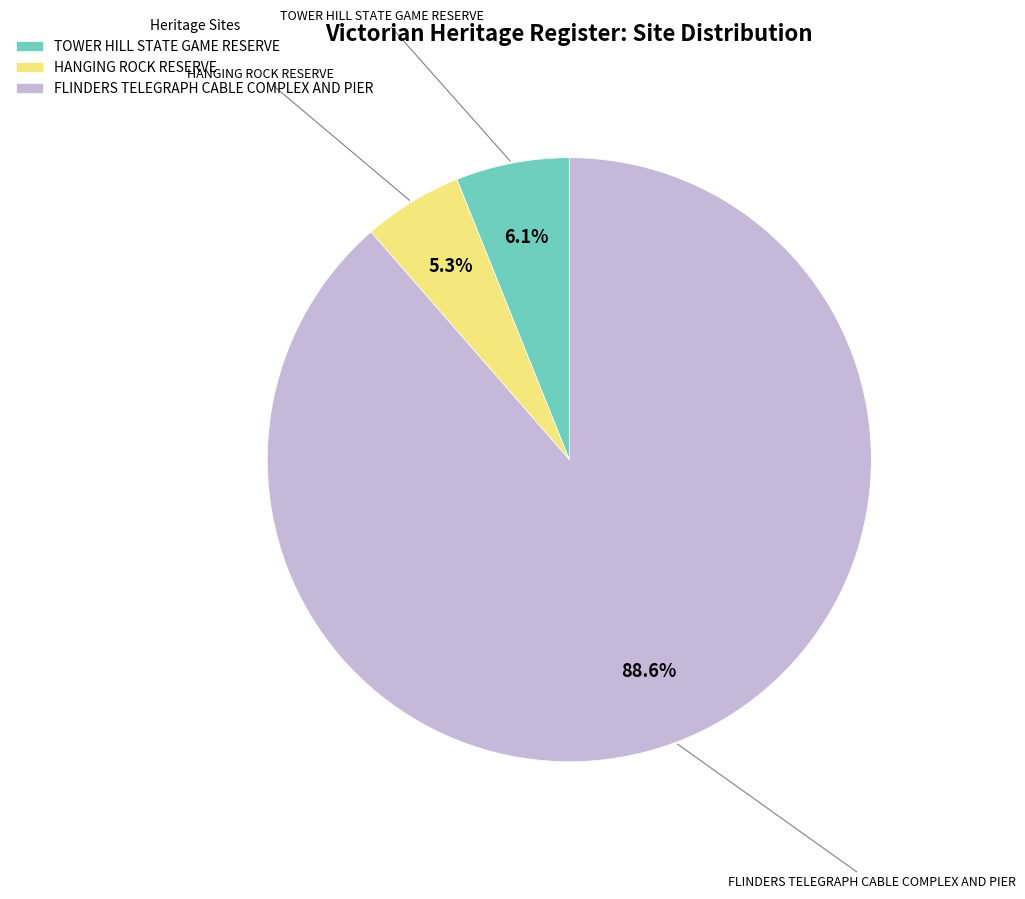

Rank the categories by value from lowest to highest.

HANGING ROCK RESERVE, TOWER HILL STATE GAME RESERVE, FLINDERS TELEGRAPH CABLE COMPLEX AND PIER